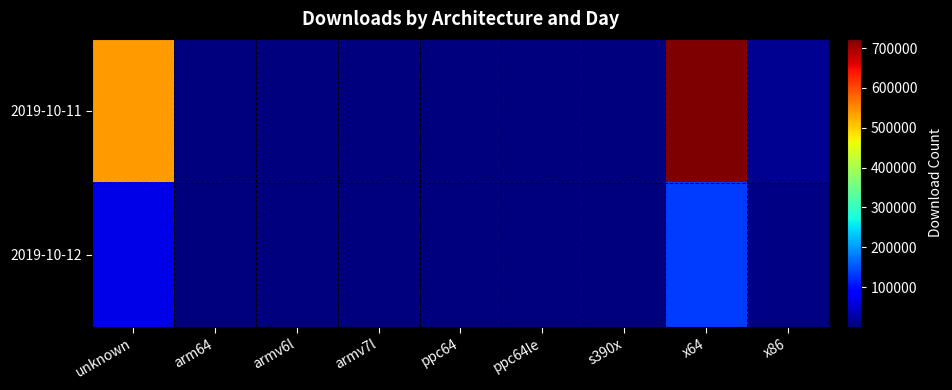

Reading left to right, what are all the values shown in this chart?

2019-10-11: unknown=537553	arm64=766	armv6l=620	armv7l=2212	ppc64=378	ppc64le=538	s390x=578	x64=723010	x86=12823
2019-10-12: unknown=66483	arm64=100	armv6l=79	armv7l=447	ppc64=23	ppc64le=57	s390x=52	x64=133412	x86=3769